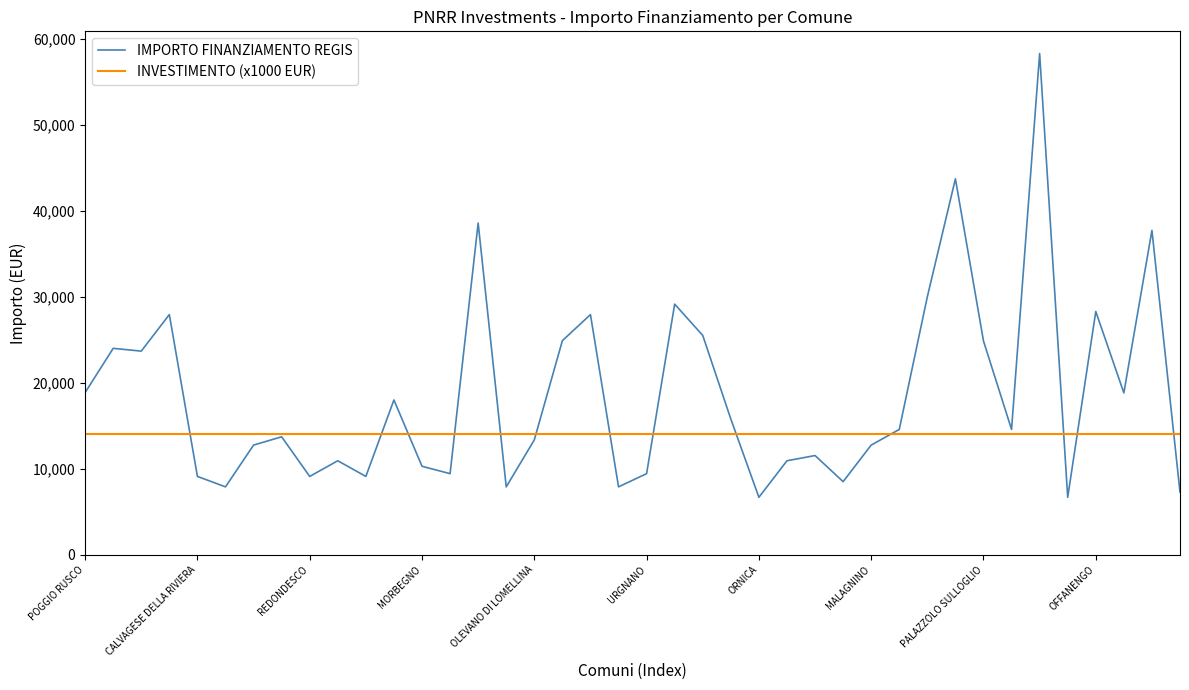

What is the maximum value shown in the chart?

58272